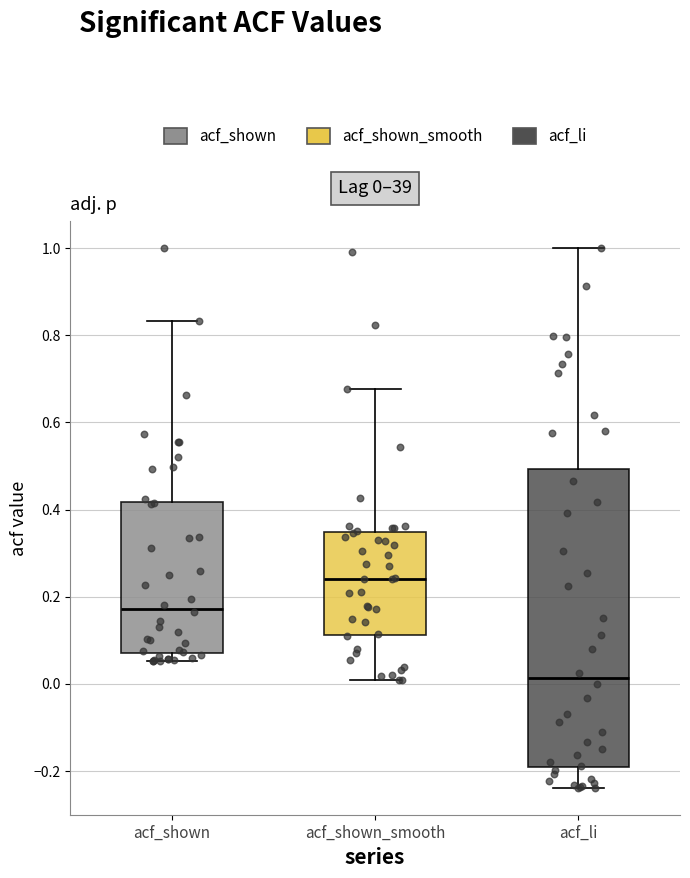

Comparing the boxes themselves (not the whiskers), which one is the tallest?

acf_li